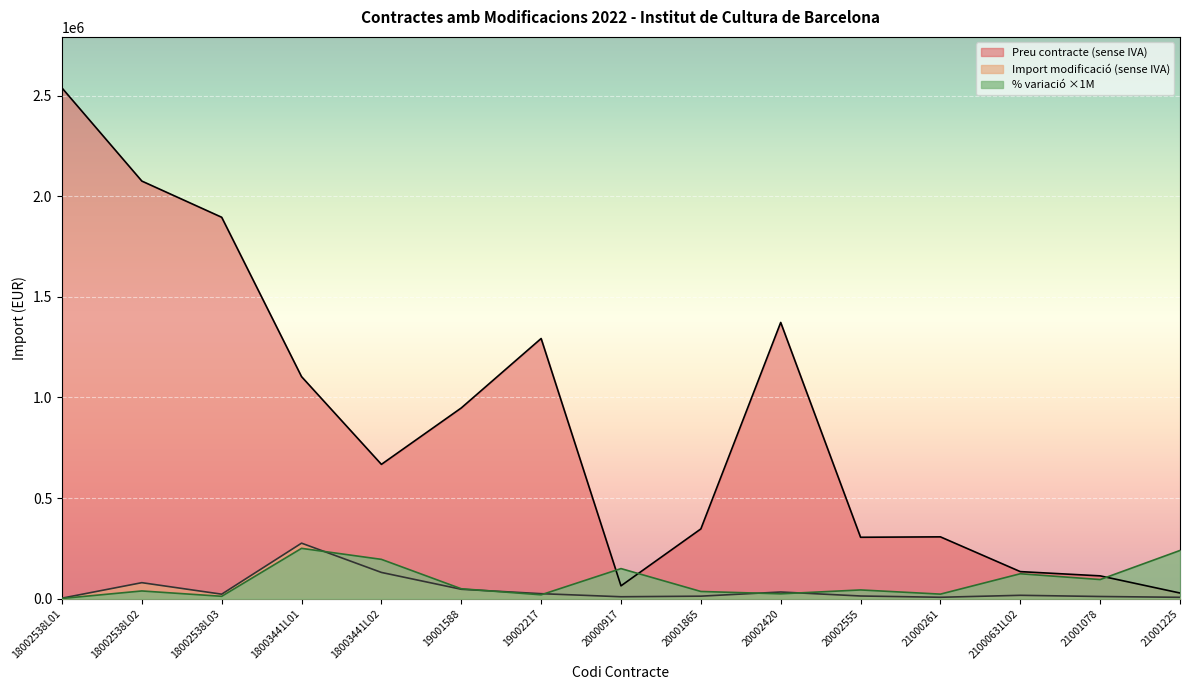

What is the difference between the % variació values at 20001865 and 20000917?

113688.0